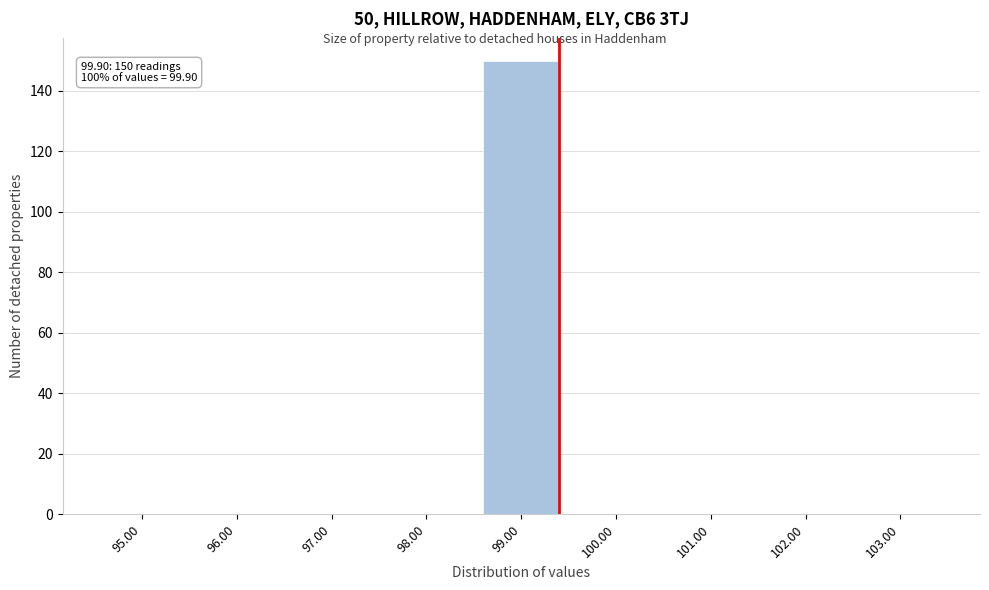

Reading right to left, what are all the values shown in this chart?

103.00=0	102.00=0	101.00=0	100.00=0	99.00=150	98.00=0	97.00=0	96.00=0	95.00=0